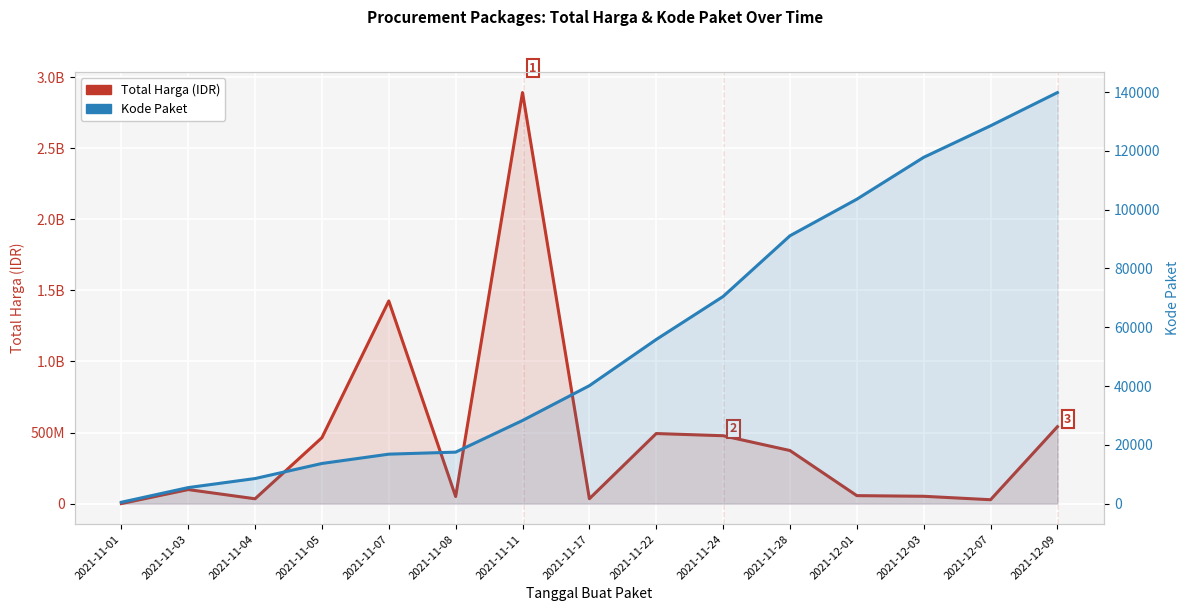

Read the Kode Paket value at 2021-11-17, to the nearest 100.

40100